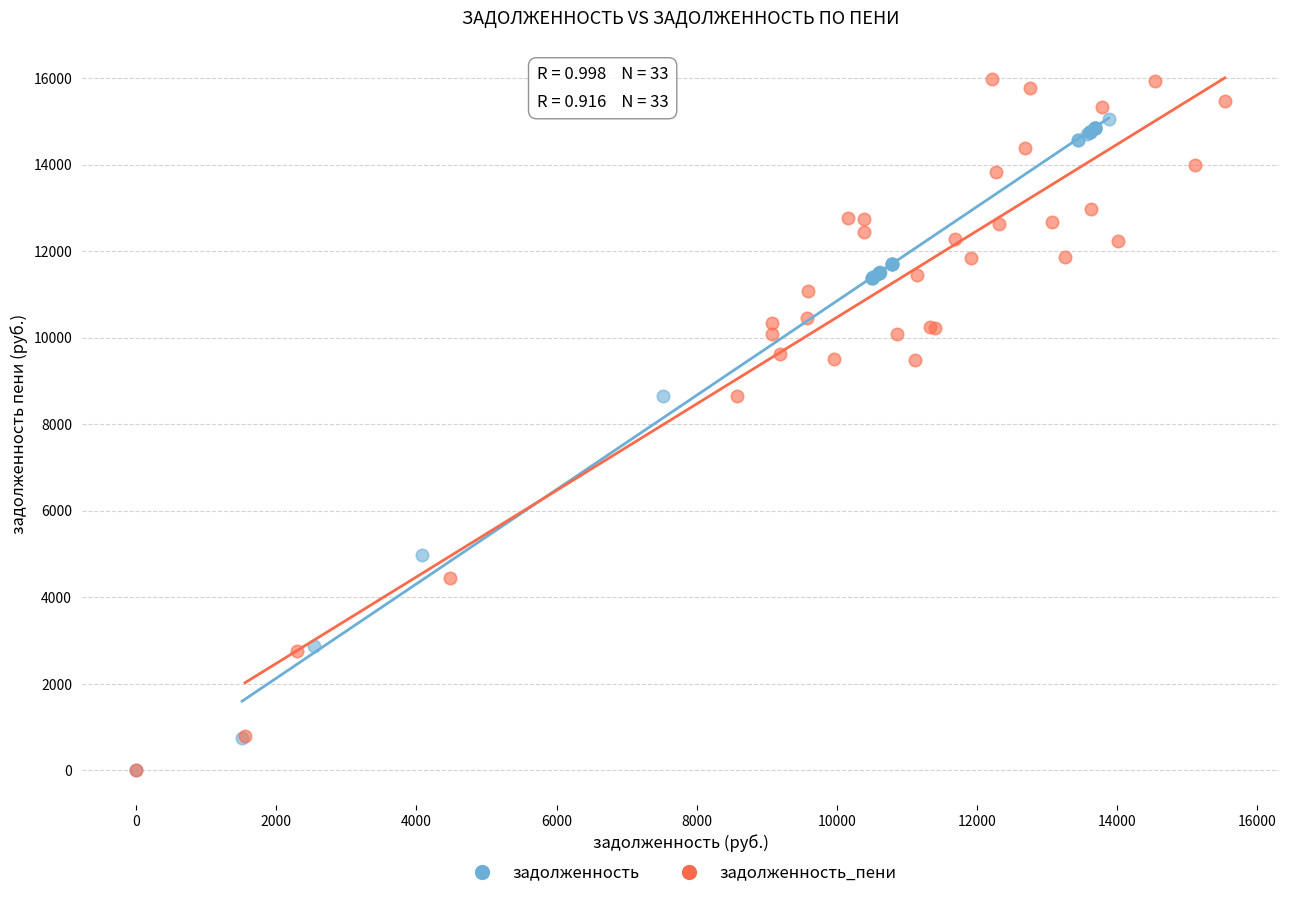

Which series contains the highest Y value?

задолженность_пени